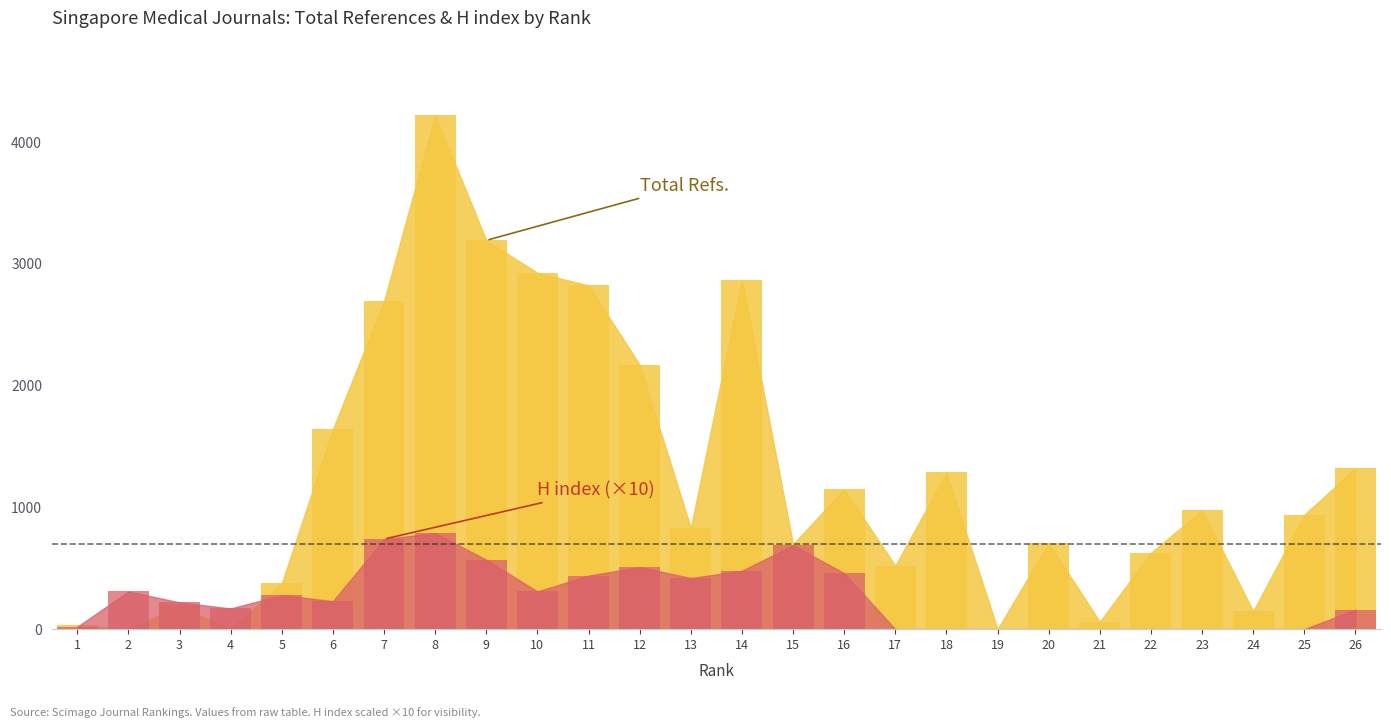

The Total Refs. series shows 982 at 12. True or false?

False